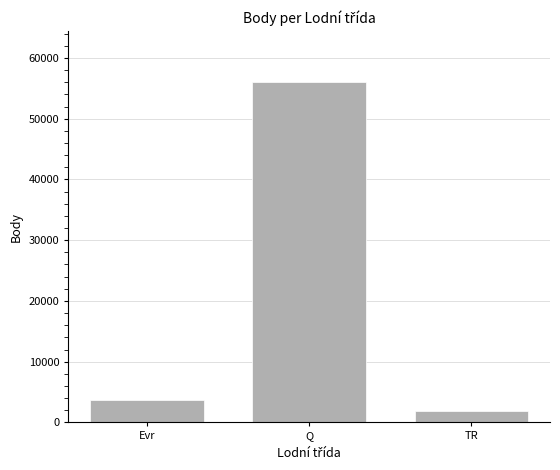

What is the ratio of the value at Q to the value at TR?

29.1